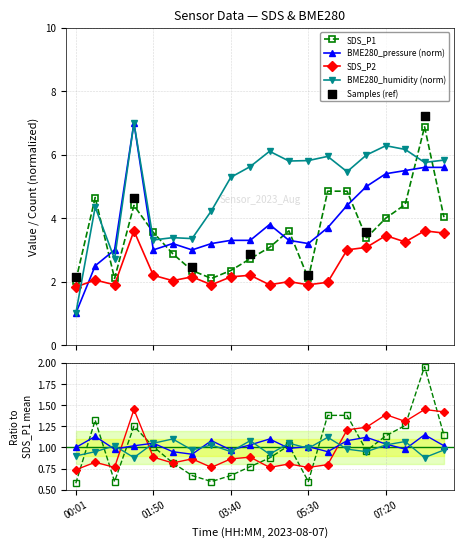

Is the value of SDS_P2 at 04:35 greater than the value of BME280_pressure_norm at 02:45?

No